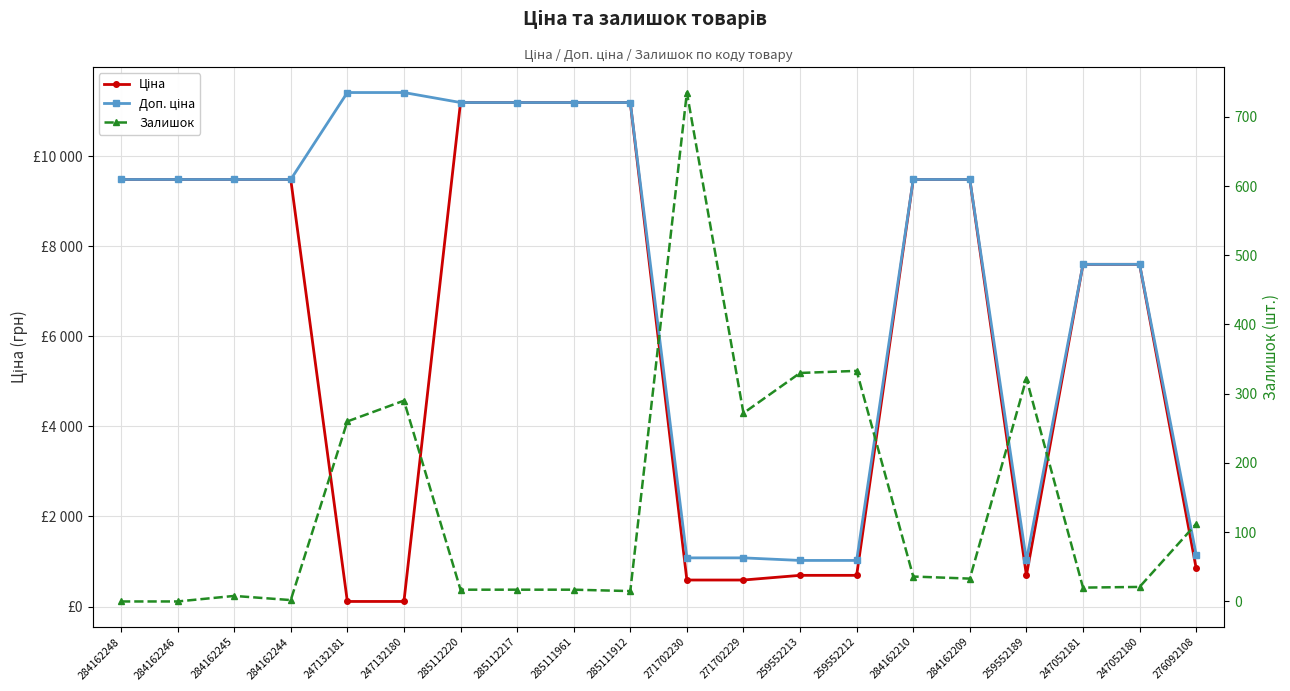

True or false: Ціна has a value of 6098.0 at 284162210.

False